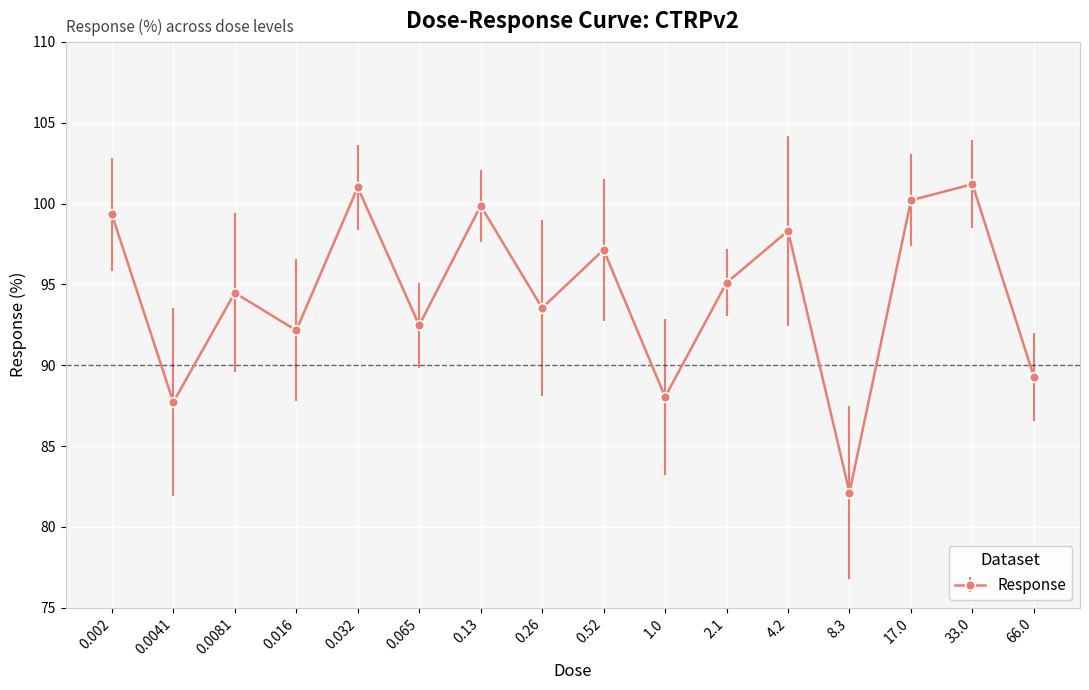

What is the maximum value shown in the chart?

101.2